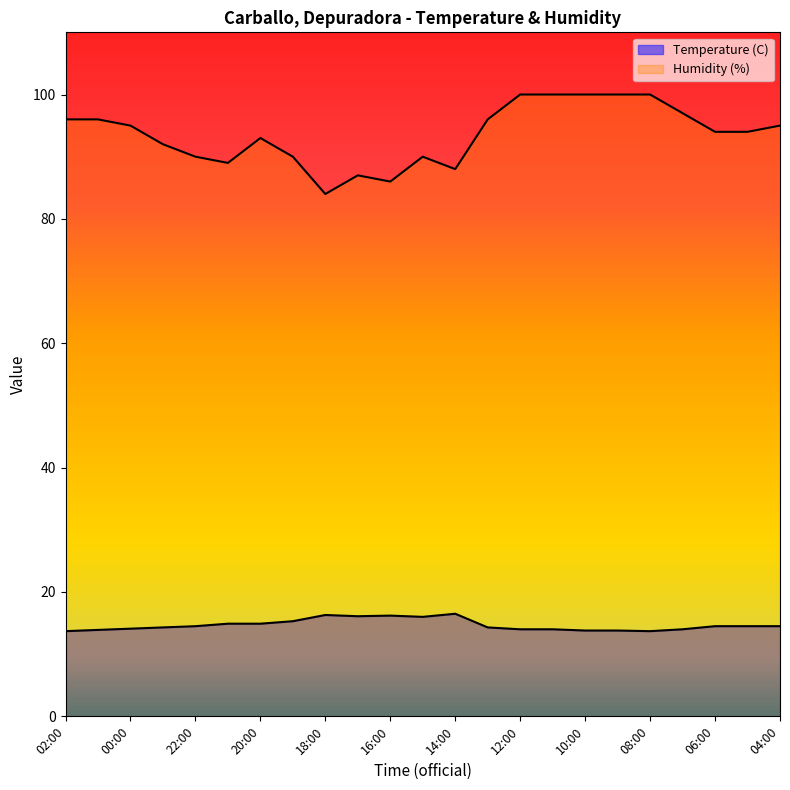

True or false: Humidity (%) and Temperature (C) cross at least once.

False